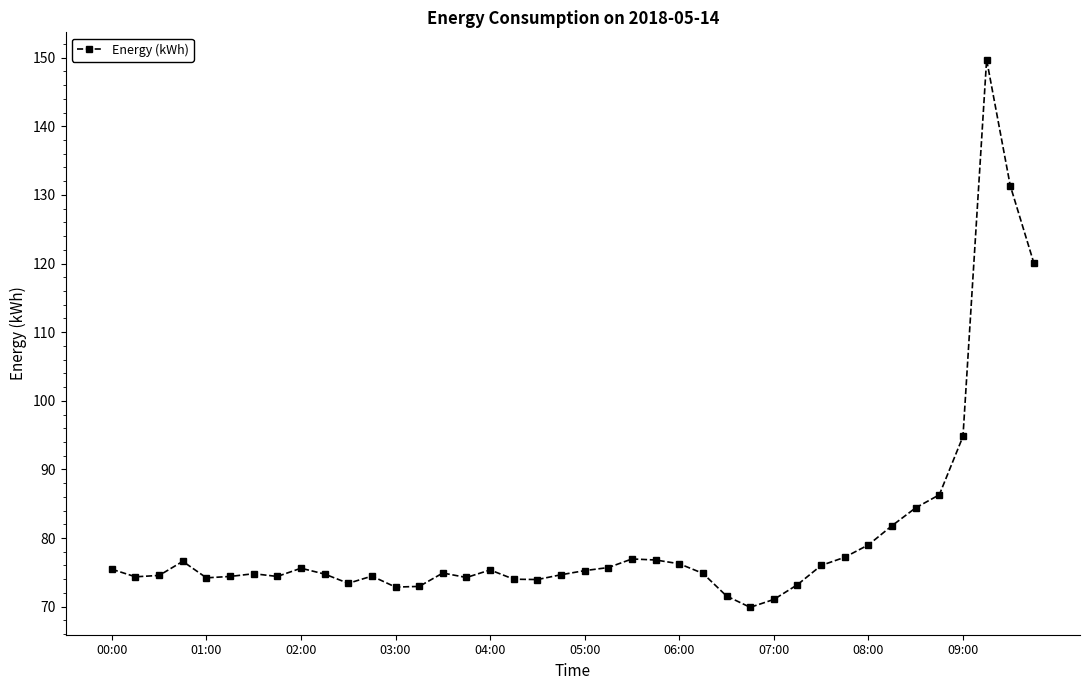

What is the minimum value shown in the chart?

69.9